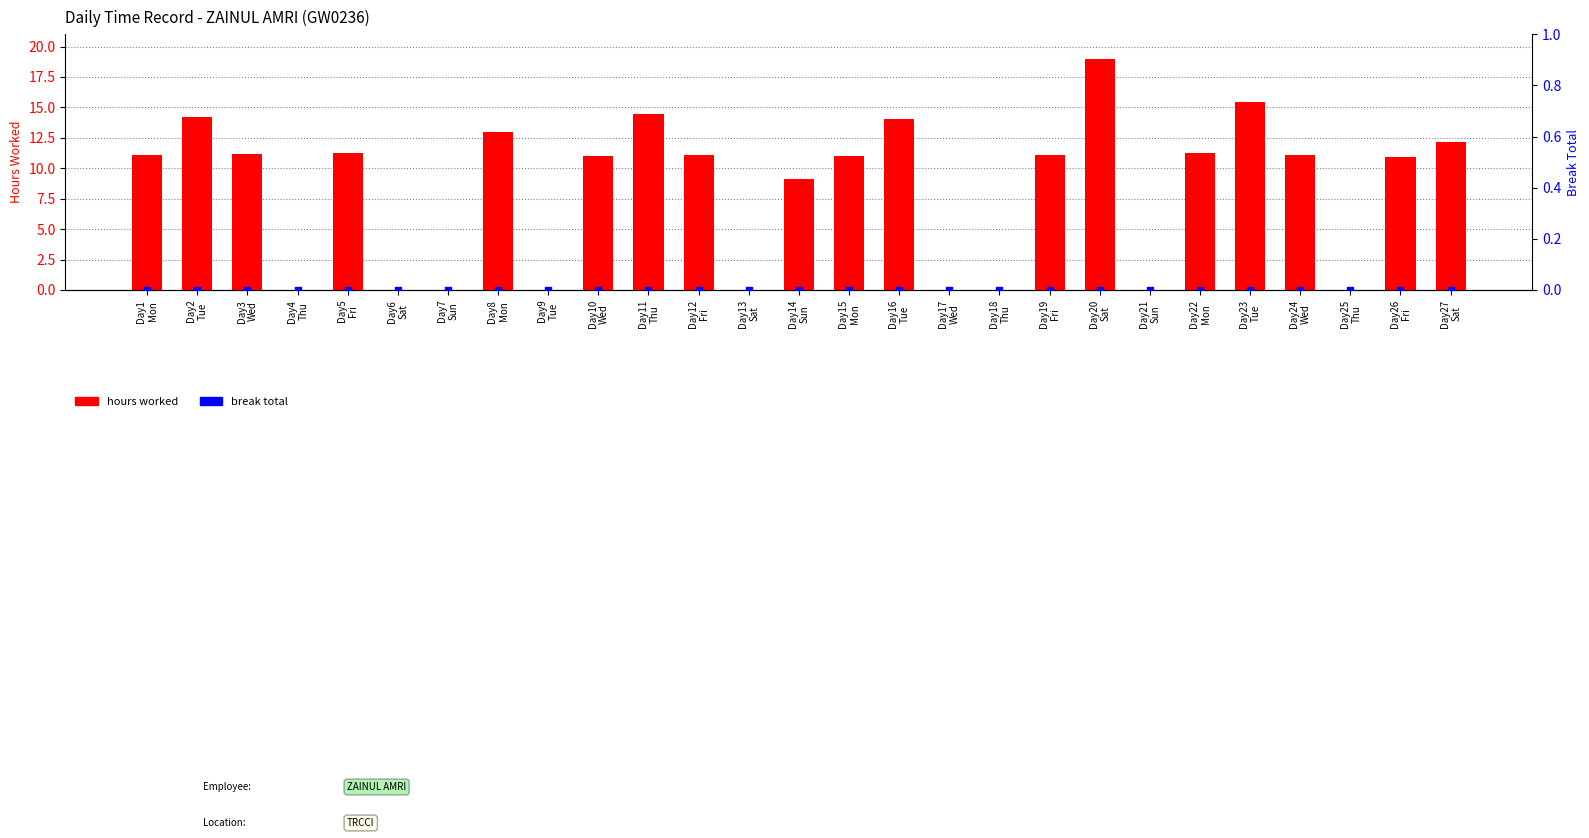

Which series reaches the maximum Y coordinate?

hours worked